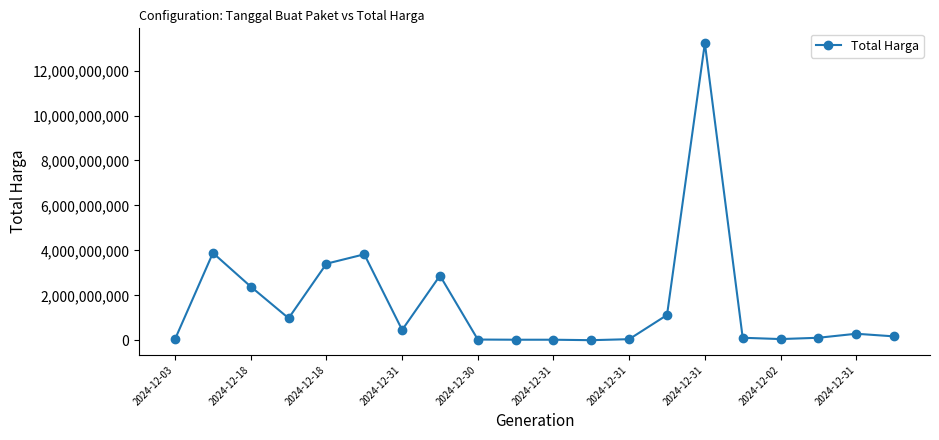

What is the maximum value shown in the chart?

13217400000